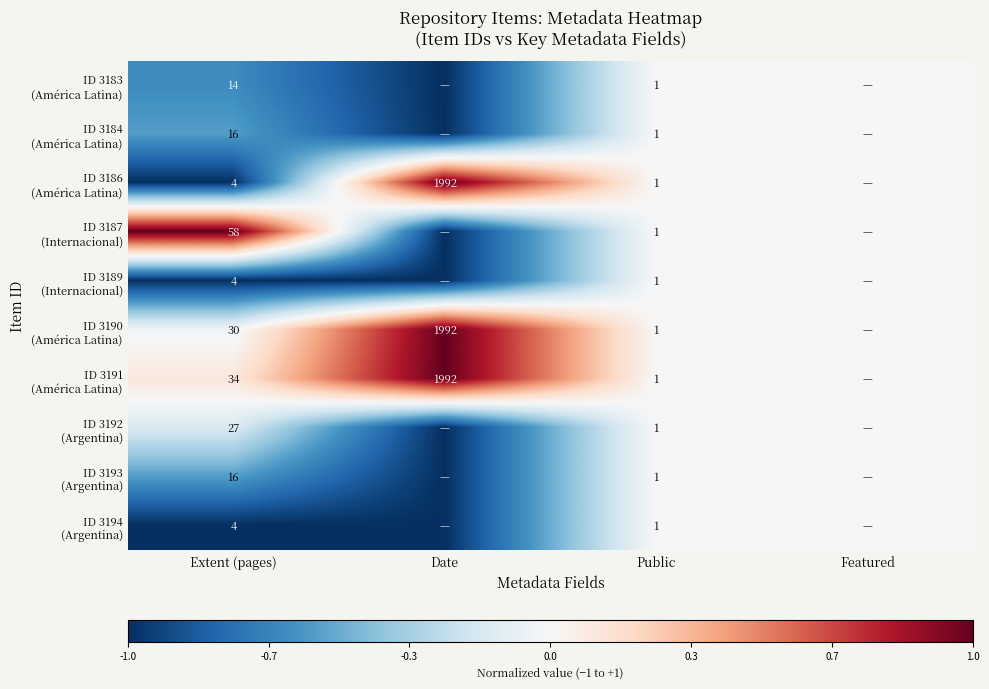

Which label corresponds to the largest value in the chart?

Date